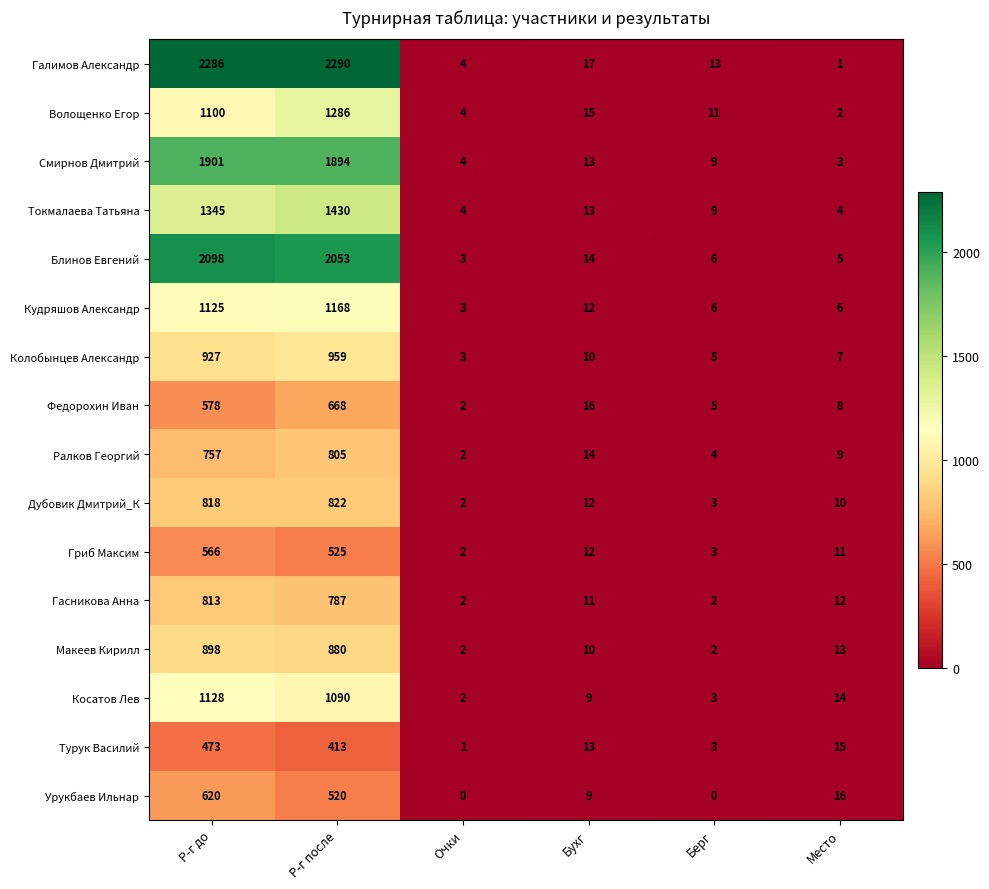

Where does the Кудряшов Александр series first go above 12?

Р-г до